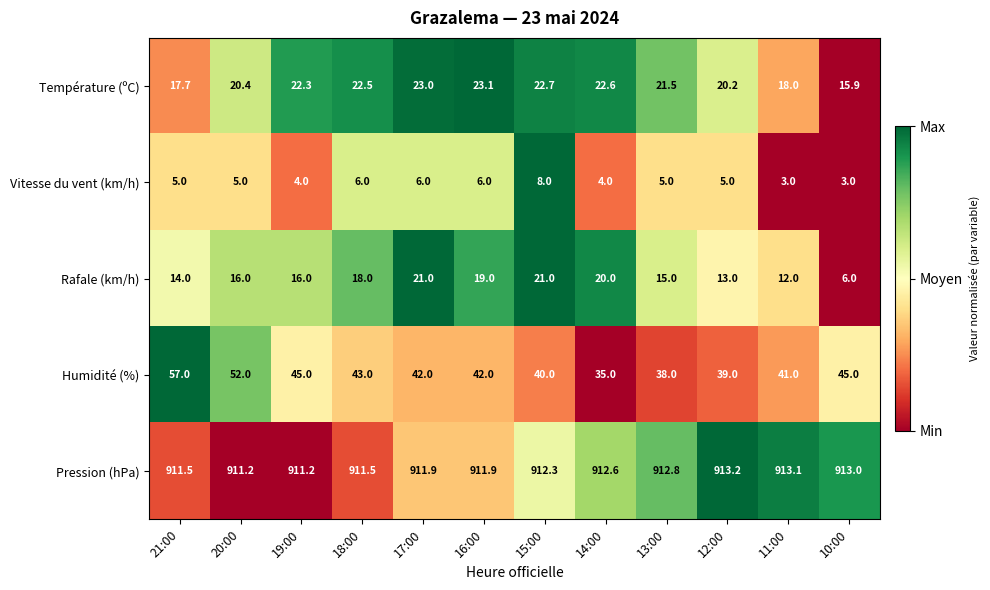

Between 20:00 and 16:00, which series saw the biggest shift?

Humidité (%)